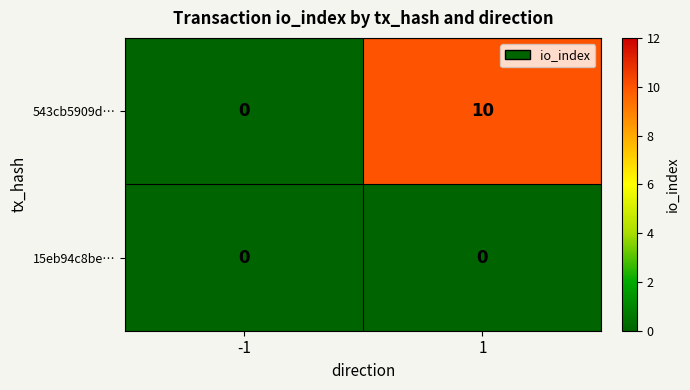

True or false: 543cb5909d… has a value of -6 at -1.

False